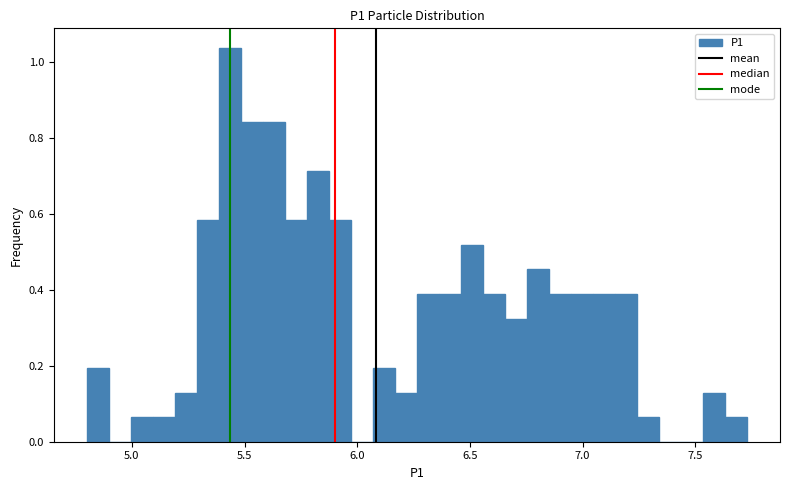

Around what value on the x-axis is the tallest bar? Give the approximate position of its centre, as read against the axis.

5.45